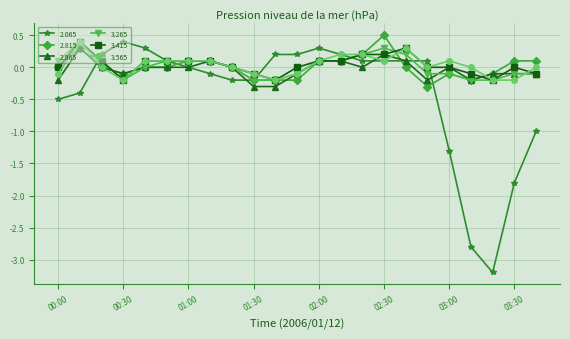

Which series has the largest range (max minus min)?

2.065